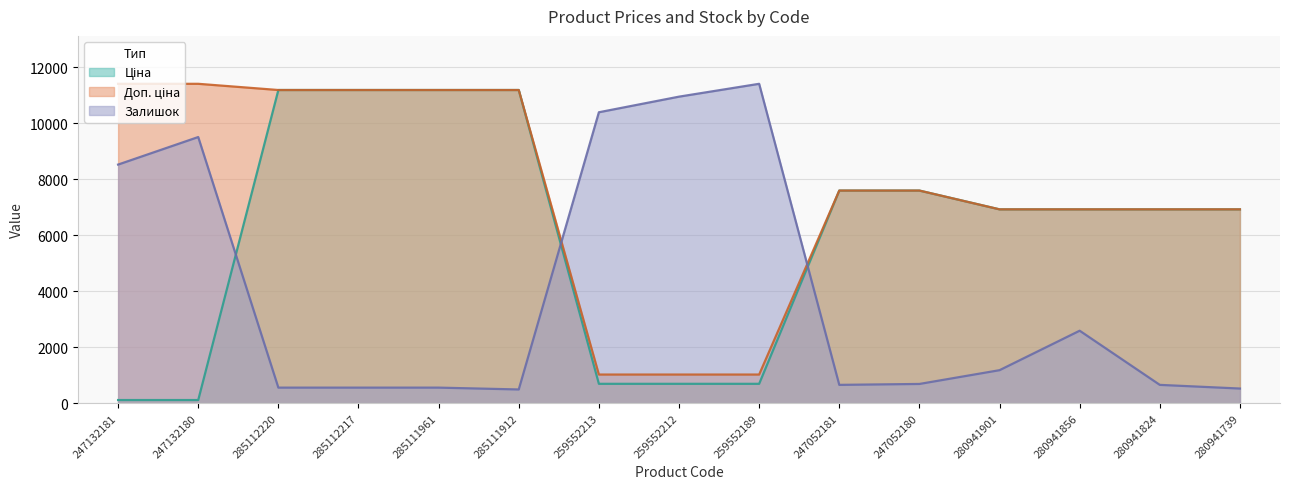

How many intersections are there between Залишок and Ціна?

3